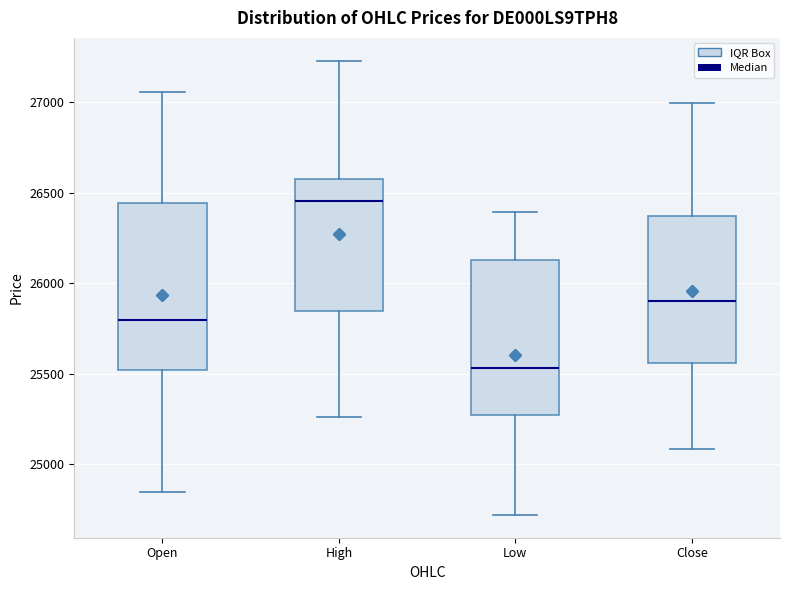

Where is the lower edge of the box for Low on the y-axis? The values are not printed on the chart, so give them approximately, as read against the axis.

25250